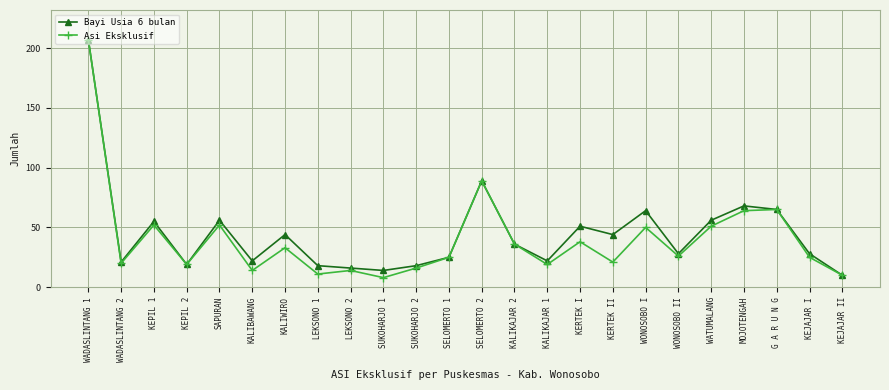

How many data points in Bayi Usia 6 bulan are less than 36?

12